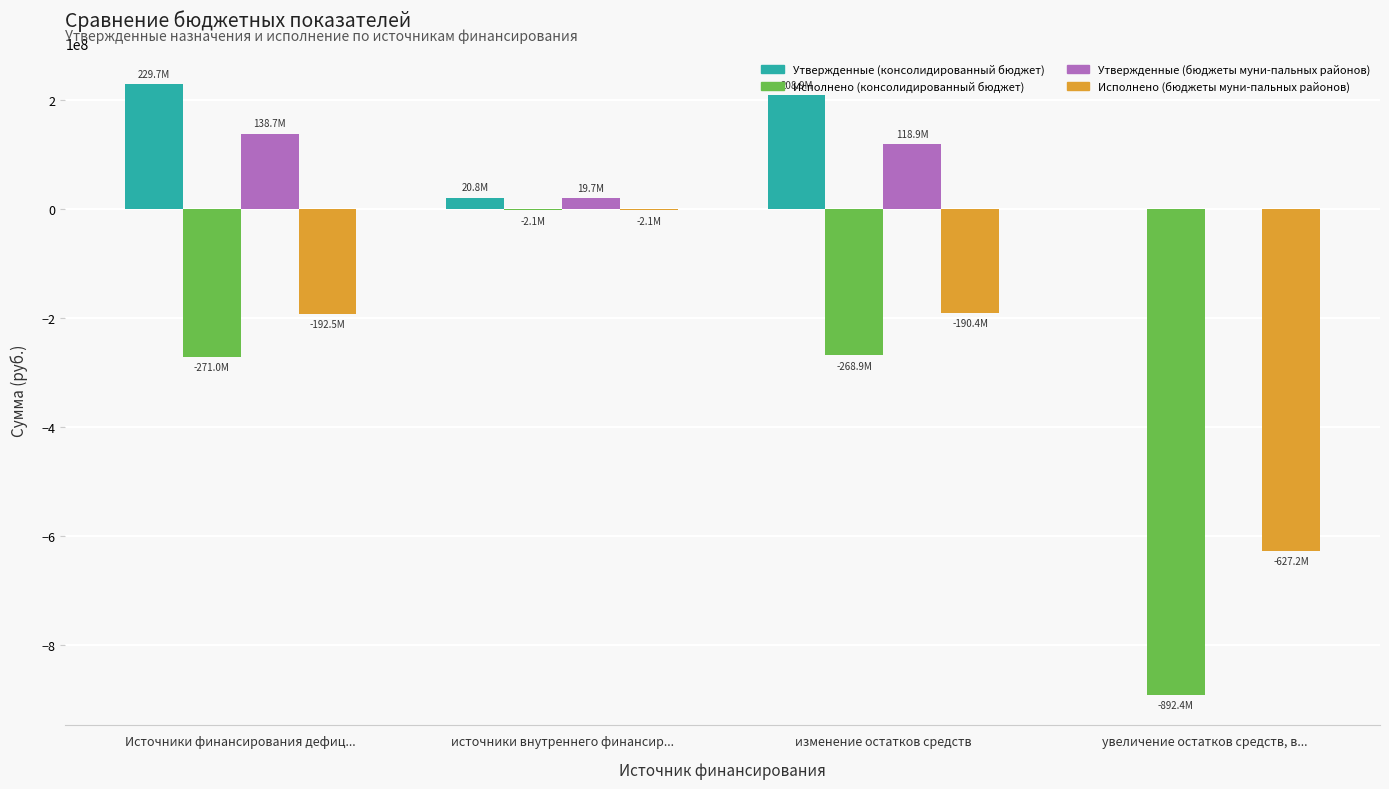

What is the total value across all series at Источники финансирования дефиц...?

-95198475.3